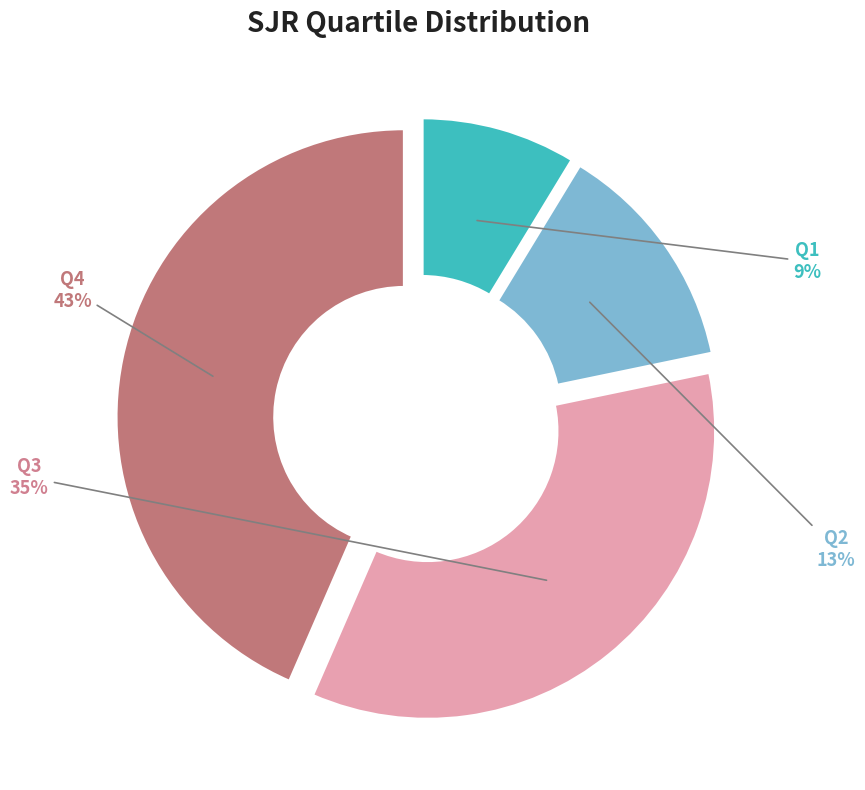

To the nearest percent, what percentage of the pie is Q1?

9%